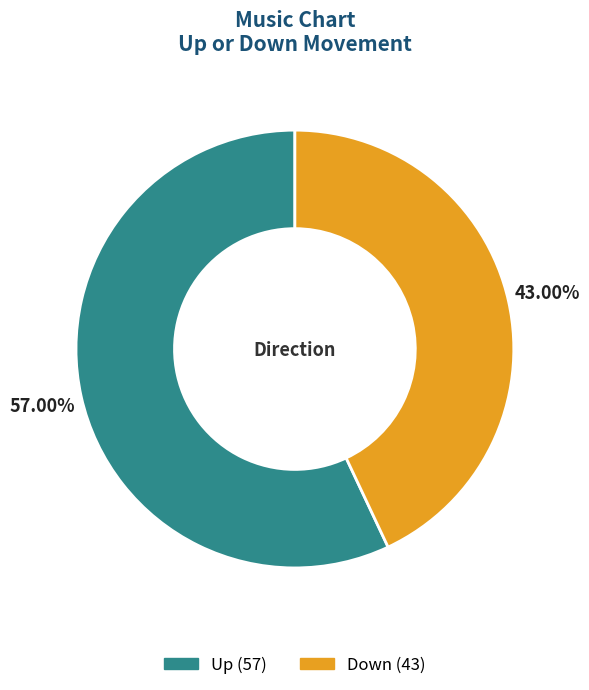

Is there a majority slice in this chart?

Yes